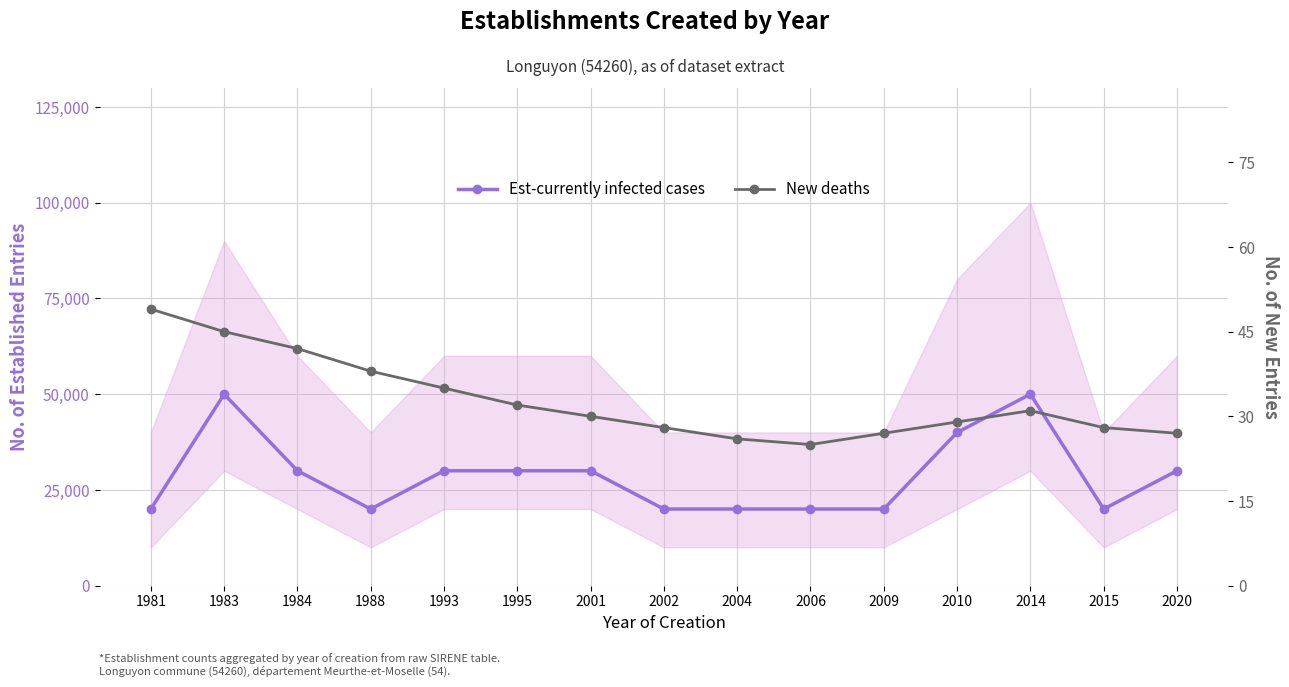

Reading left to right, transcribe all the data shown in this chart.

Est-currently infected cases: 1981=20000	1983=50000	1984=30000	1988=20000	1993=30000	1995=30000	2001=30000	2002=20000	2004=20000	2006=20000	2009=20000	2010=40000	2014=50000	2015=20000	2020=30000
New deaths: 1981=49	1983=45	1984=42	1988=38	1993=35	1995=32	2001=30	2002=28	2004=26	2006=25	2009=27	2010=29	2014=31	2015=28	2020=27